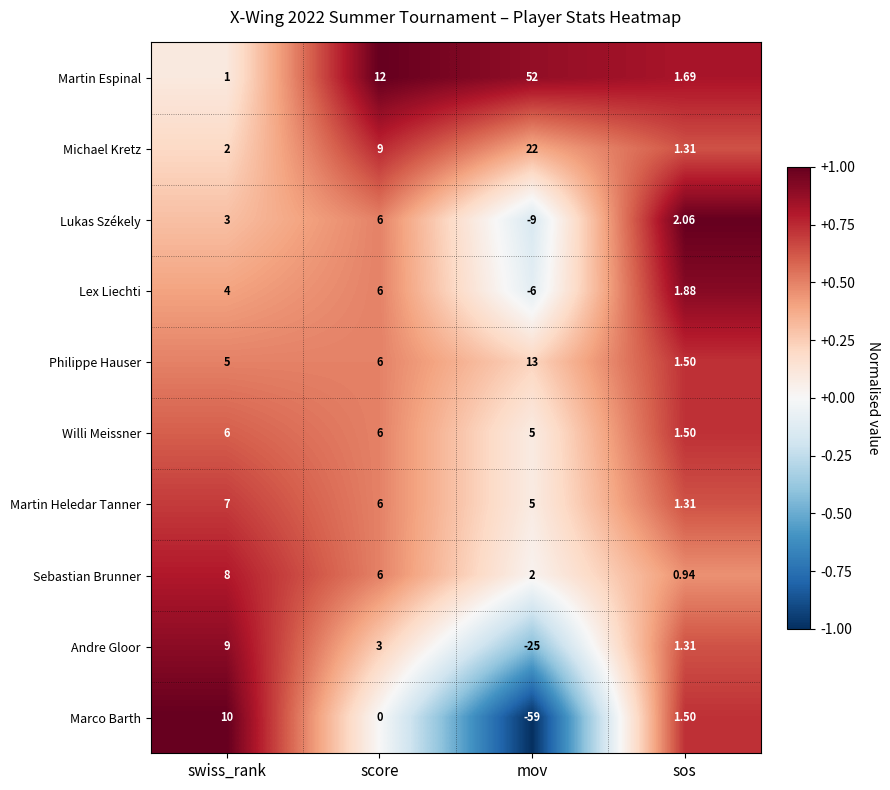

Which category has the highest value across all series?

mov